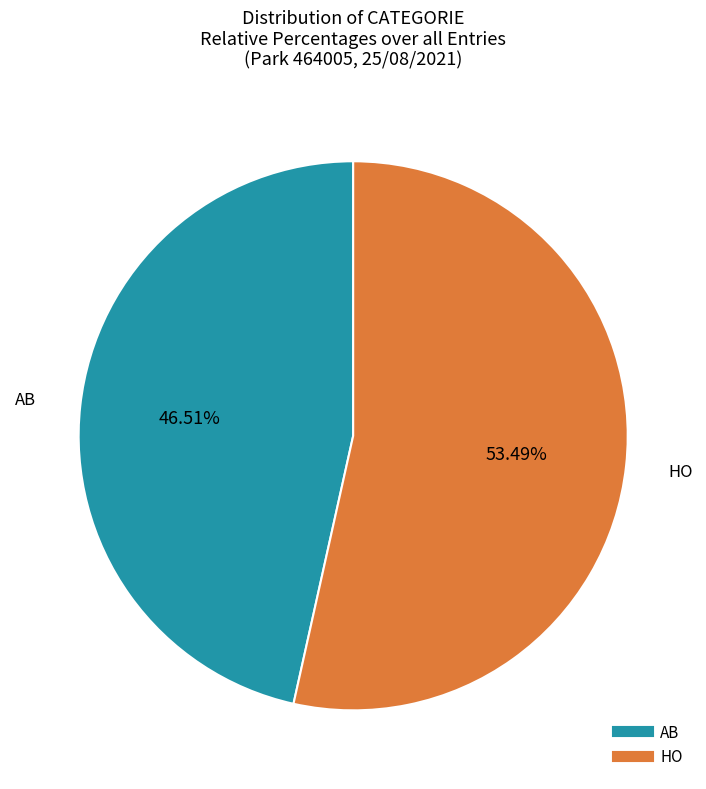

Do AB and HO together represent more than half of the pie?

Yes